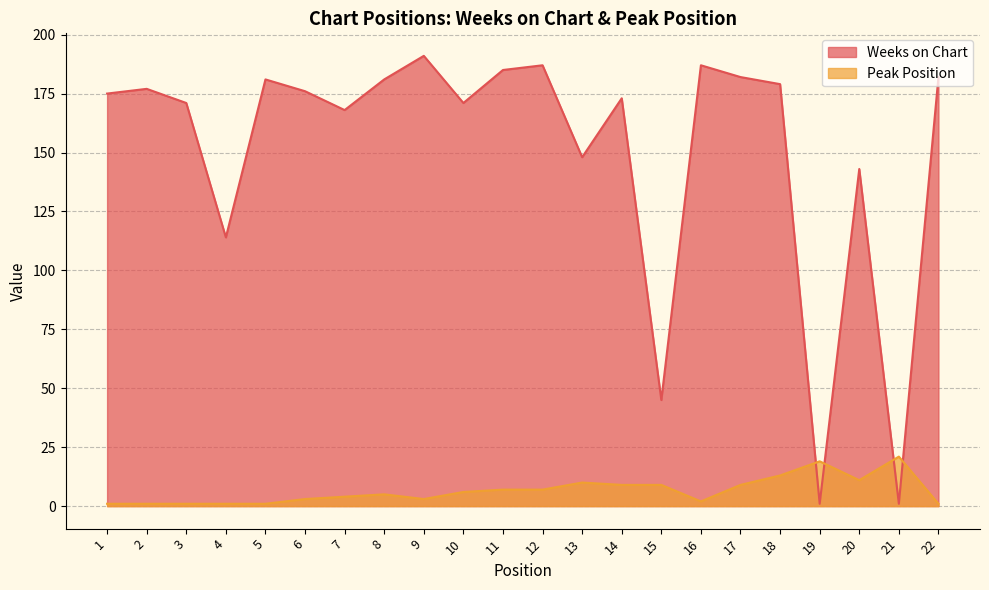

Which series ends up on top after the final intersection of Peak Position and Weeks on Chart?

Weeks on Chart